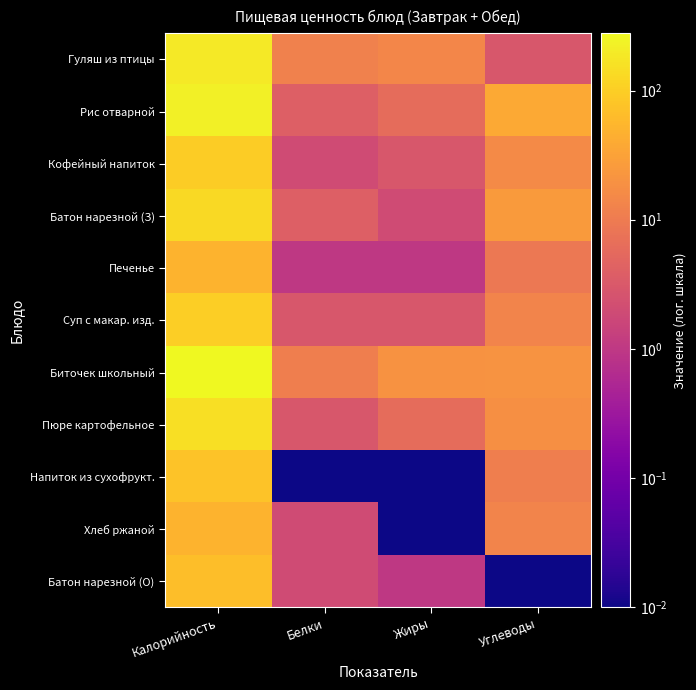

At which category is the sum across all series the highest?

Калорийность